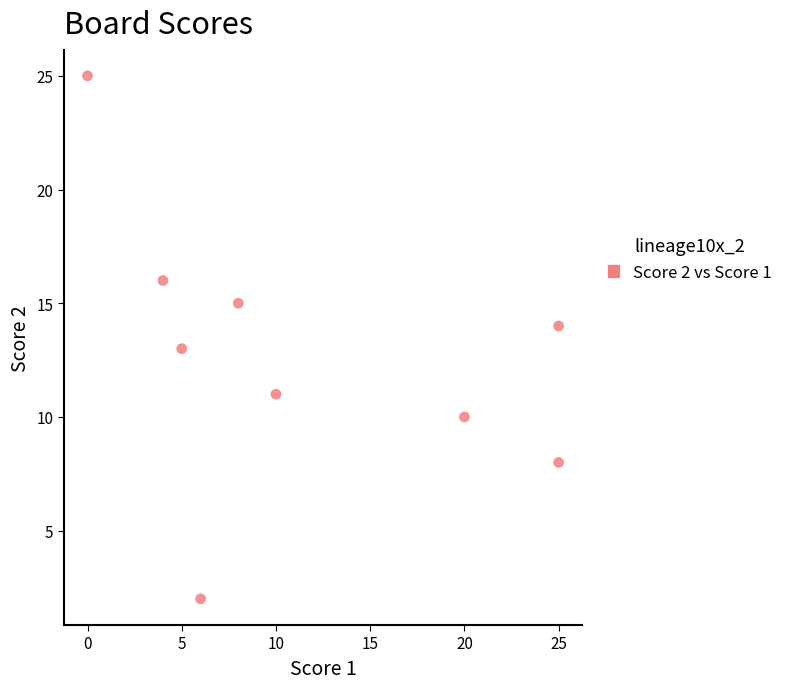

What is the average X value?

11